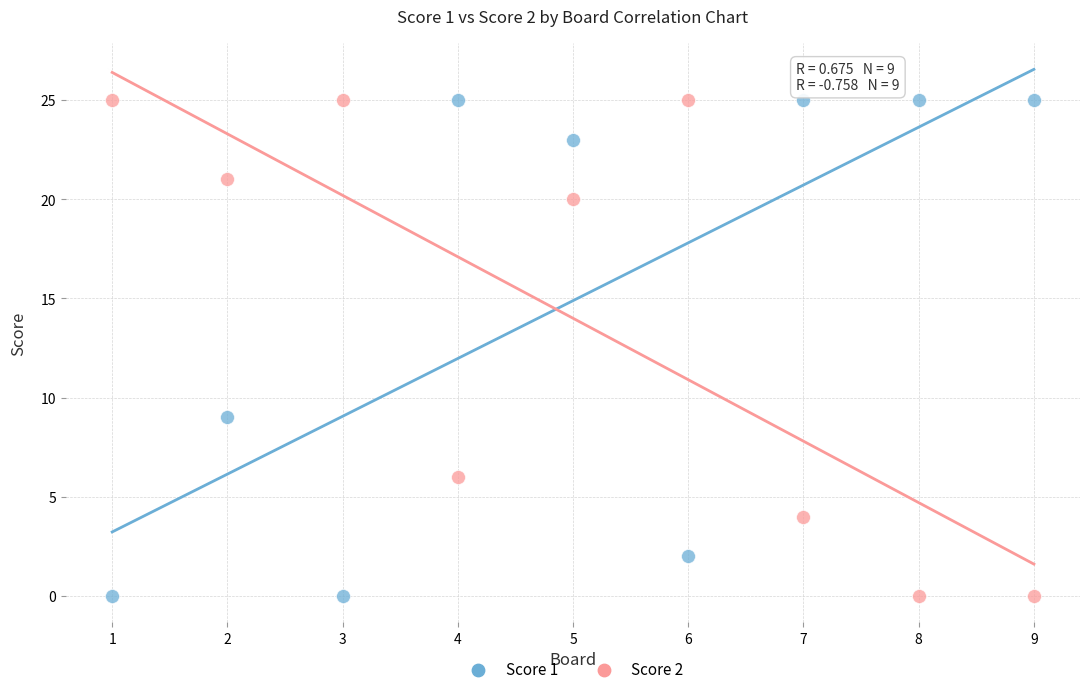

Across all data points, what is the range of X values (max minus min)?

8